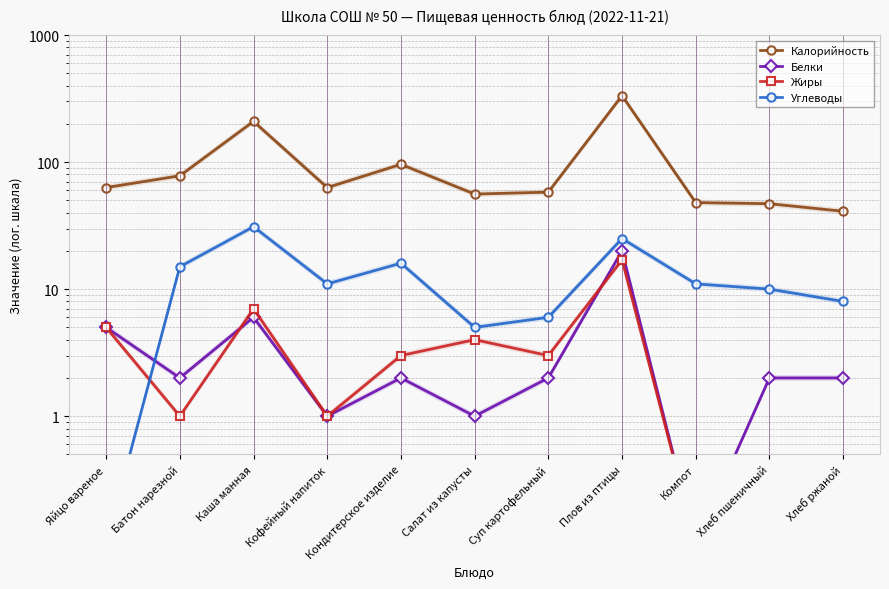

Is it true that Жиры equals 3.0 at Суп картофельный?

True